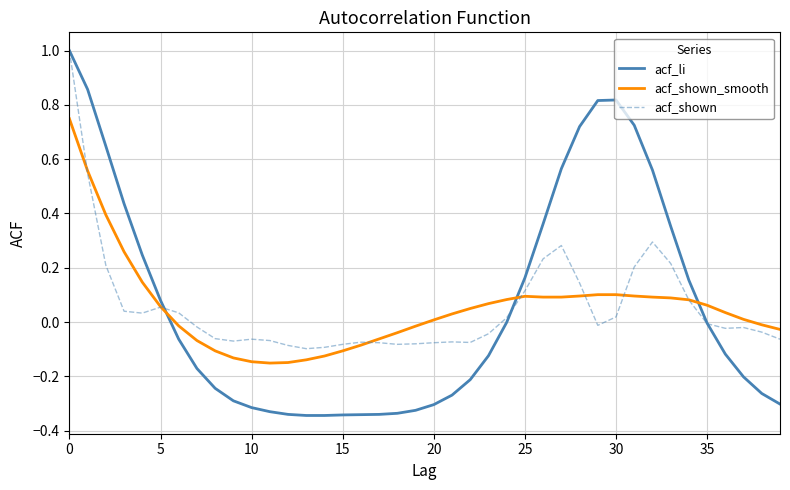

How many lines are shown in the chart?

3